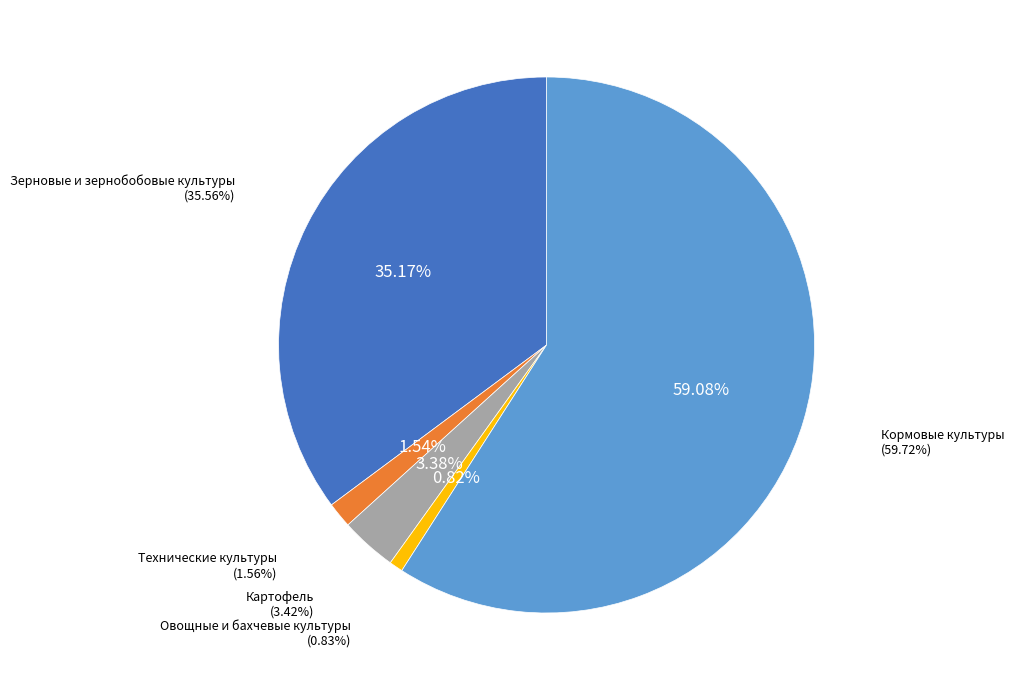

Which slice is the largest?

Кормовые культуры